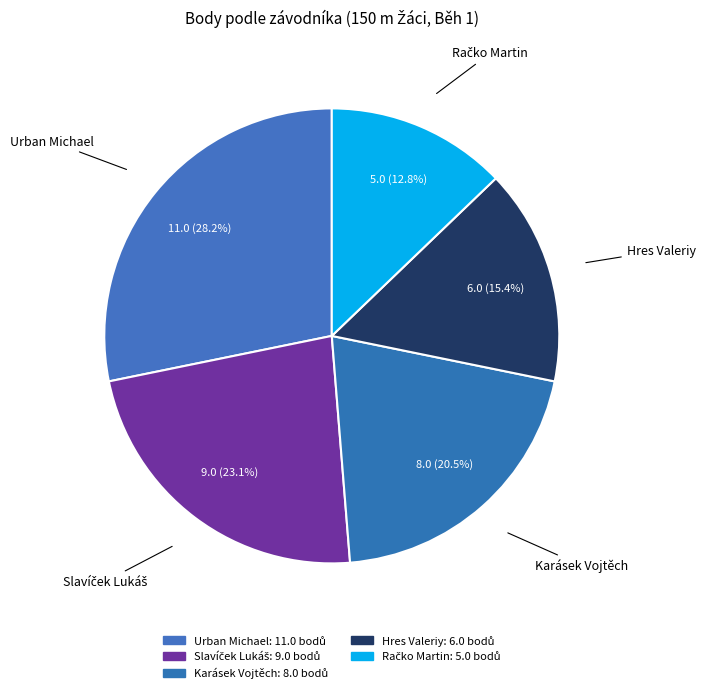

Rank the categories by value from lowest to highest.

Račko Martin, Hres Valeriy, Karásek Vojtěch, Slavíček Lukáš, Urban Michael